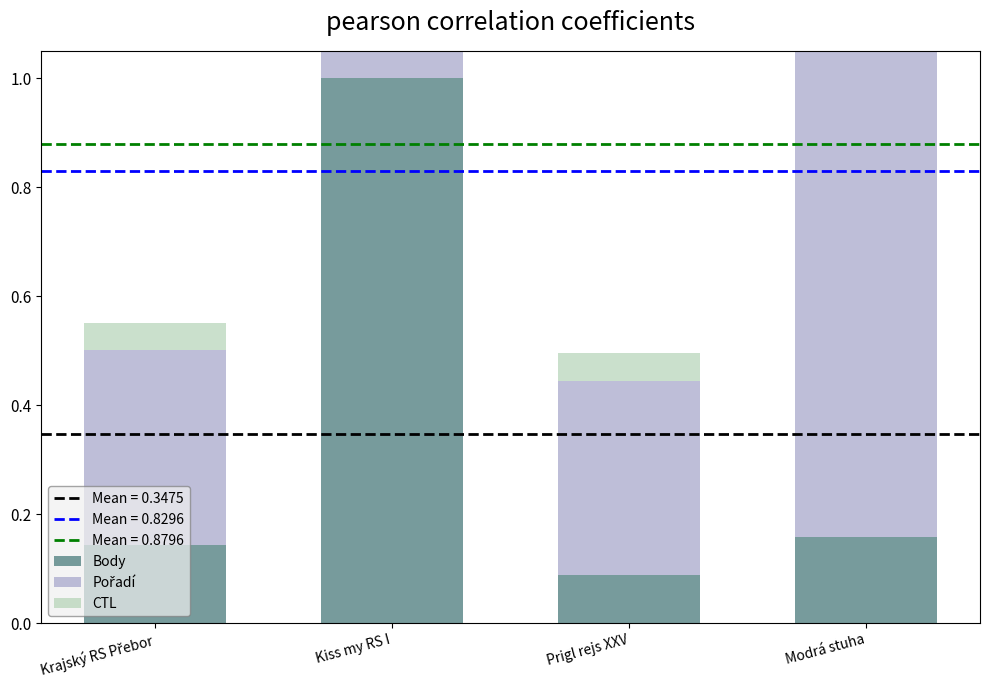

What value does the Body series have at Kiss my RS I?

1.0